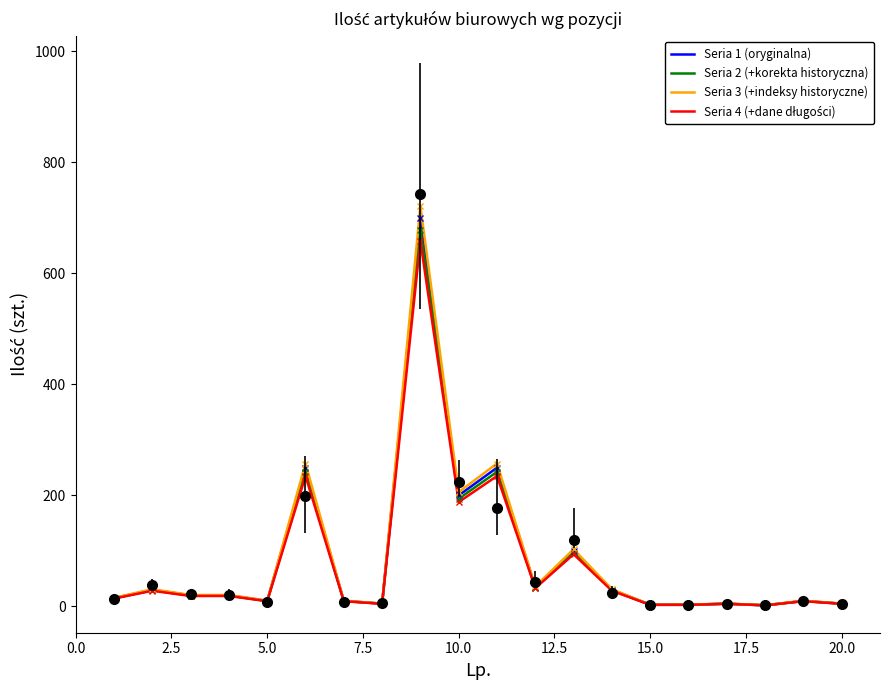

Which series changed the most between 15.0 and 20.0?

Seria 3 (+indeksy historyczne)